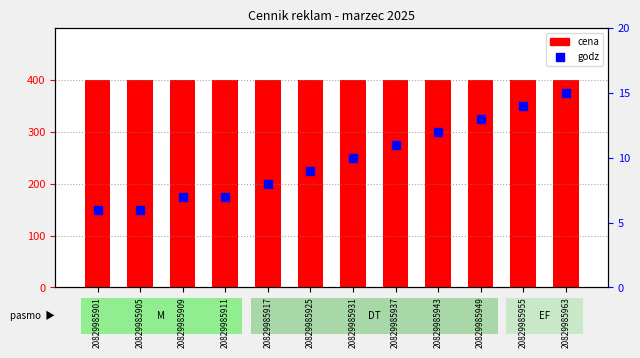

Which series has the largest Y range (max minus min)?

godz